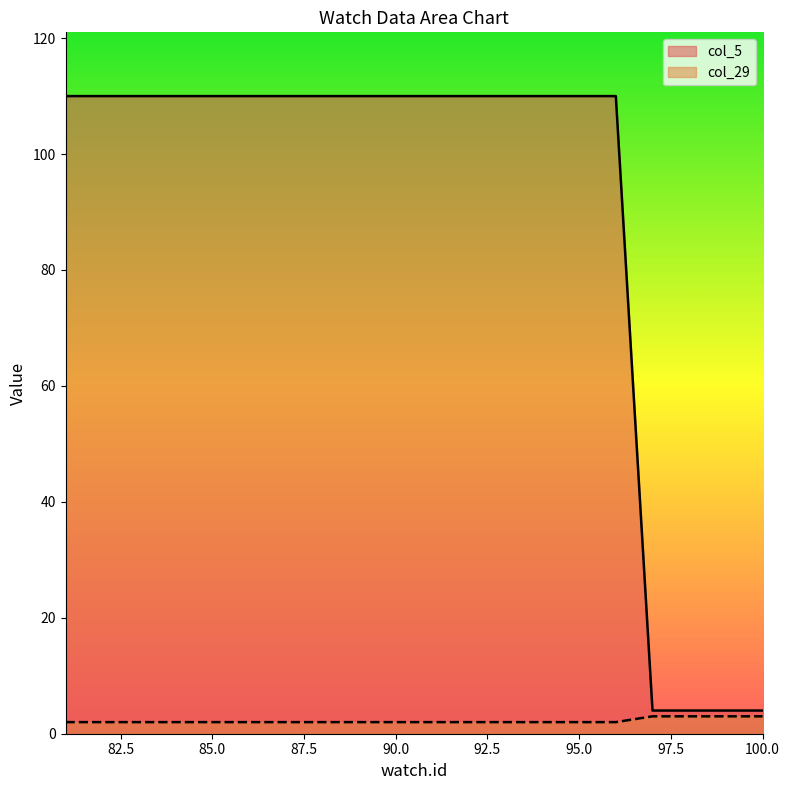

What is the greatest value displayed?

110